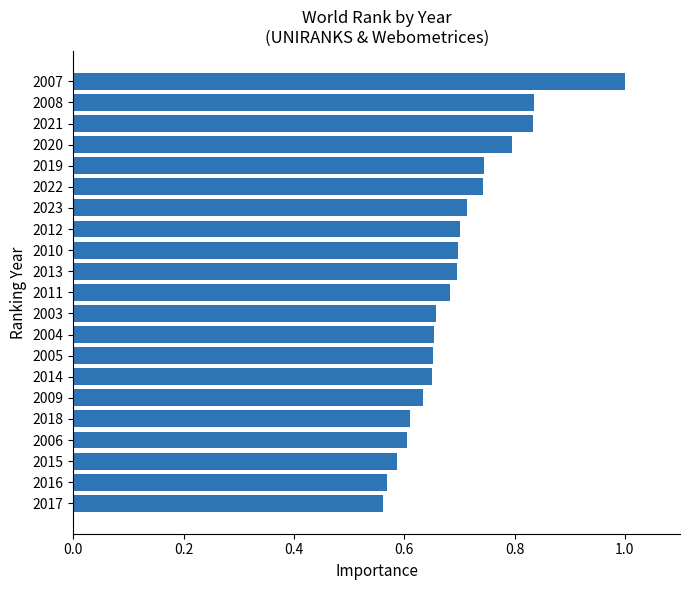

What position from the bottom is 2016?

2